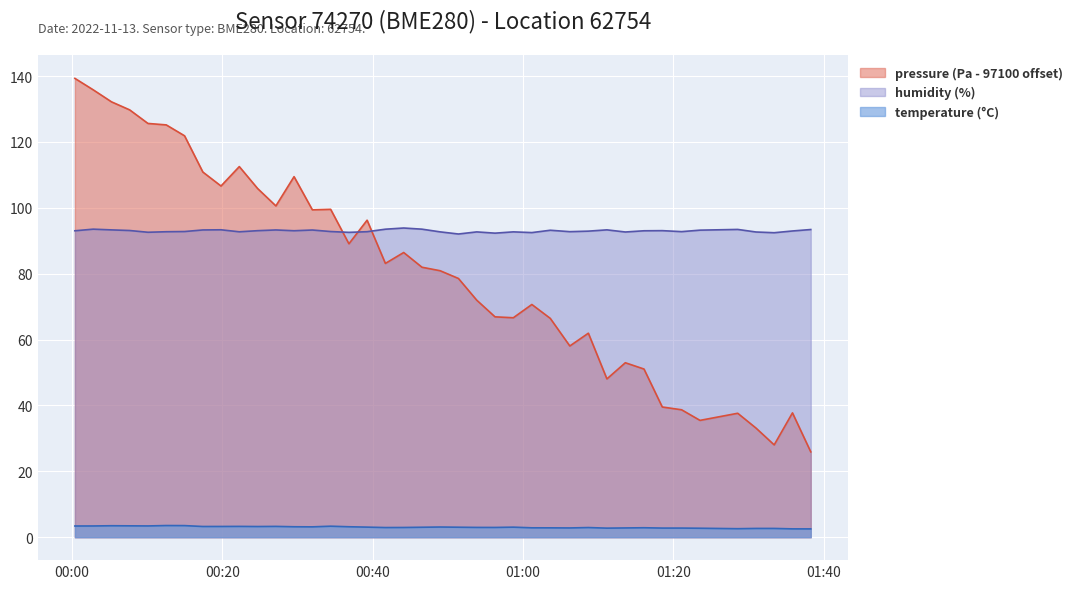

Is it true that temperature equals 1.2 at 2022-11-13T00:02:49?

False